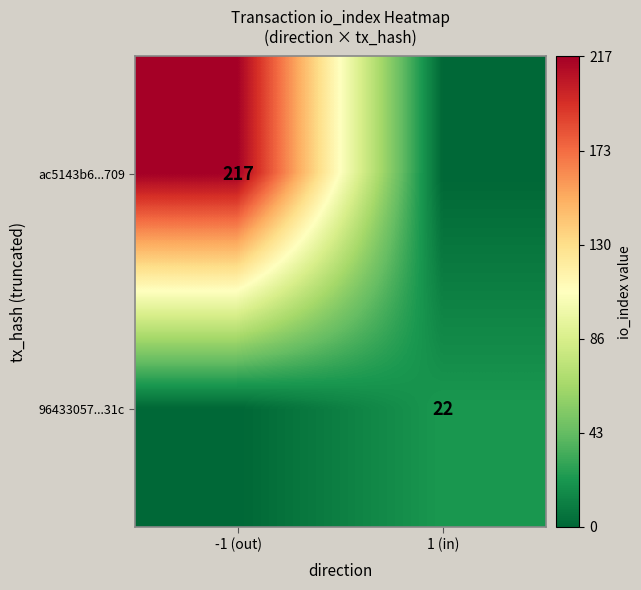

How many data points does each series have?

2